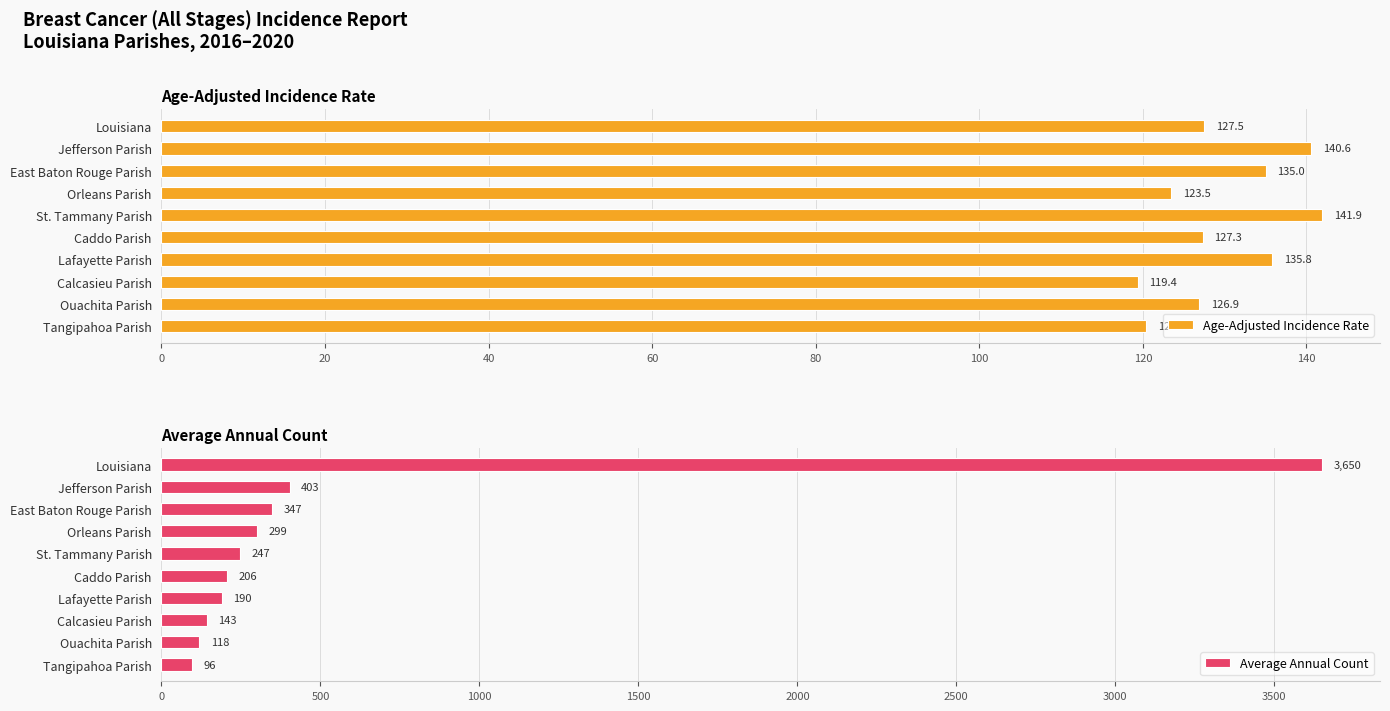

How many bars are there in total?

20